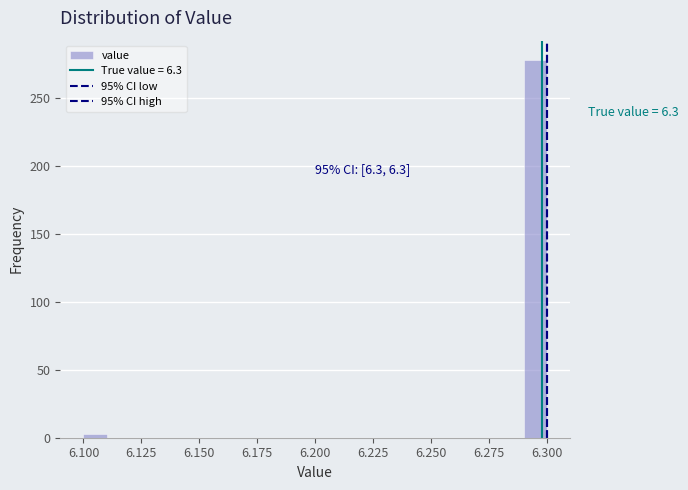

Around what value on the x-axis is the tallest bar? Give the approximate position of its centre, as read against the axis.

6.295